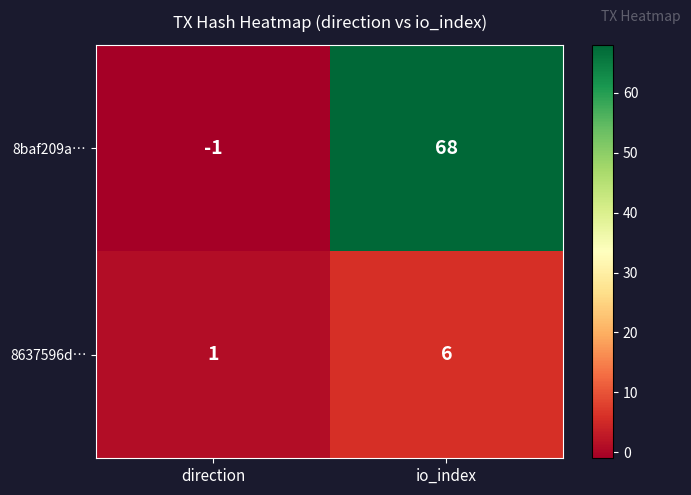

Reading left to right, what are all the values shown in this chart?

8baf209a…: direction=-1	io_index=68
8637596d…: direction=1	io_index=6